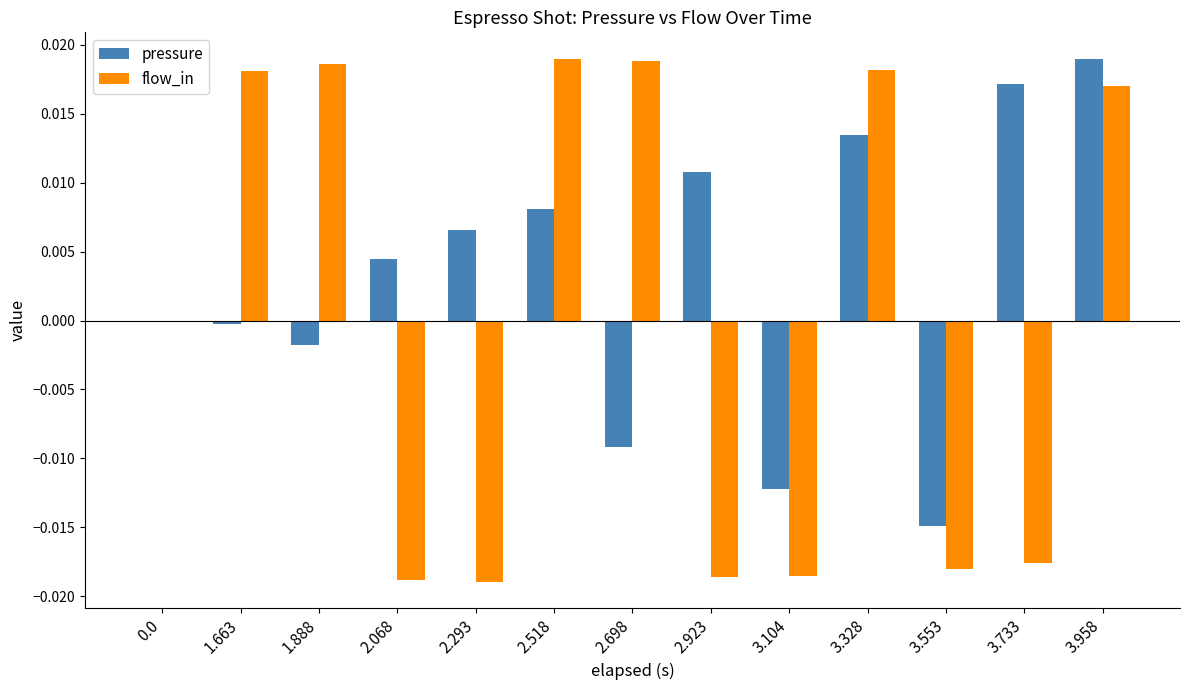

How many data points does each series have?

13